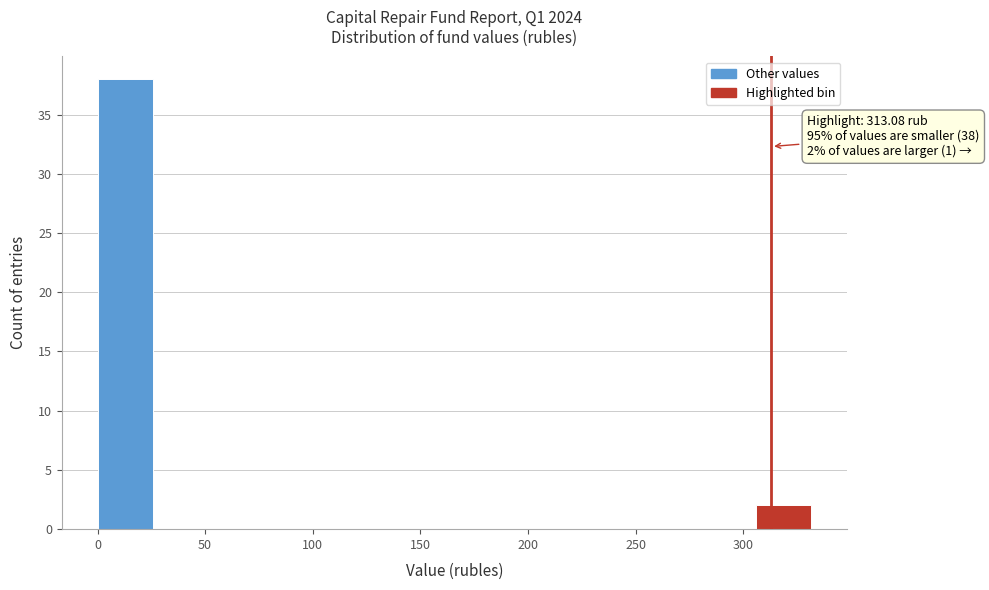

Which range on the x-axis has the tallest bar?

0 to 30